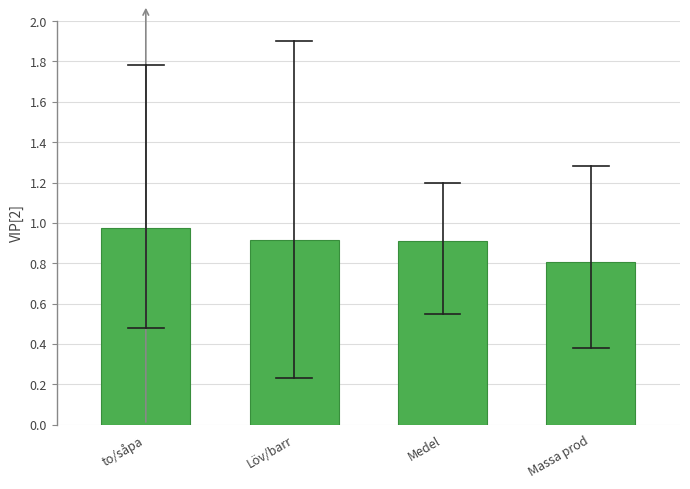

How many values are between 0 and 1?

4